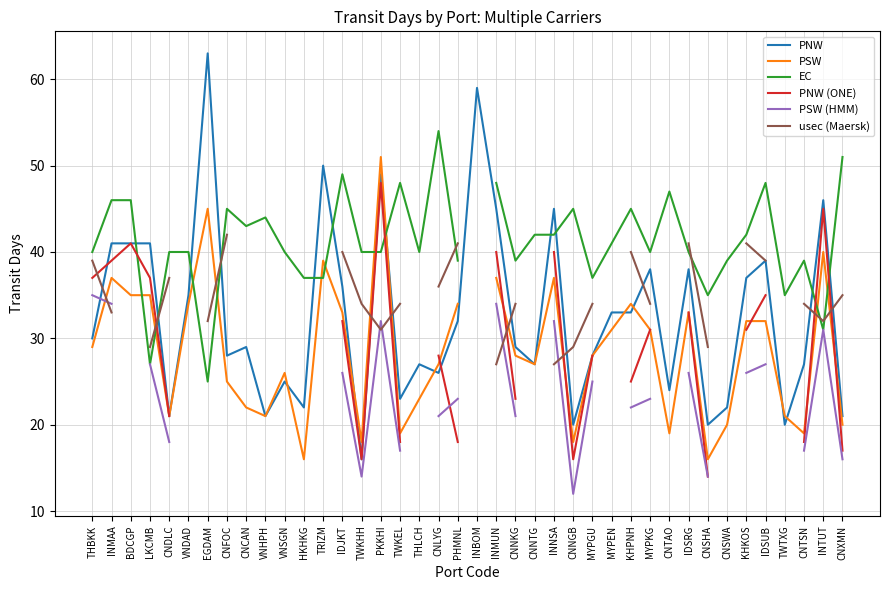

What is the value of the PSW (HMM) point at the 26th from the left?

12.0